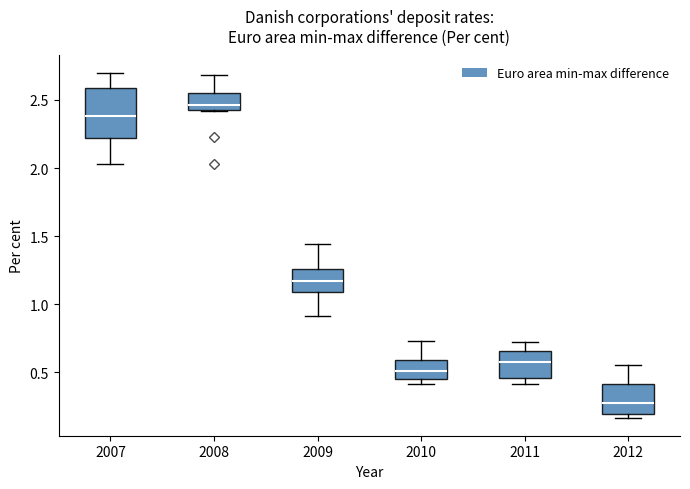

Reading left to right, read every box against the y-axis: the position of its median line, the range the box covers, and the ends of its whiskers. The values are not printed on the chart, so give them approximately, as read against the axis.

2007: median 2.40, box 2.20 to 2.60, whiskers 2.05 to 2.70
2008: median 2.45 (just above the box's lower edge), box 2.45 to 2.55, whiskers 2.40 to 2.70
2009: median 1.15, box 1.10 to 1.25, whiskers 0.90 to 1.45
2010: median 0.50, box 0.45 to 0.60, whiskers 0.40 to 0.75
2011: median 0.60, box 0.45 to 0.65, whiskers 0.40 to 0.70
2012: median 0.30, box 0.20 to 0.40, whiskers 0.15 to 0.55